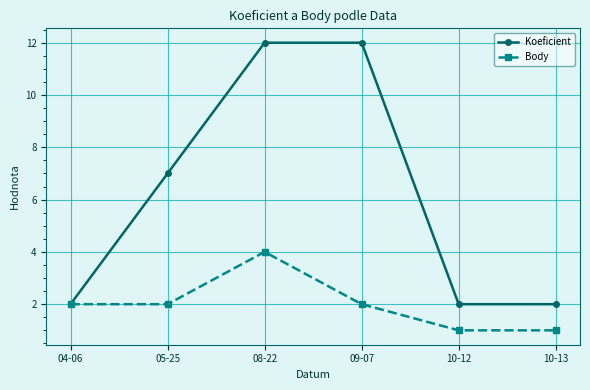

What is the label of the 1st point from the right?

10-13